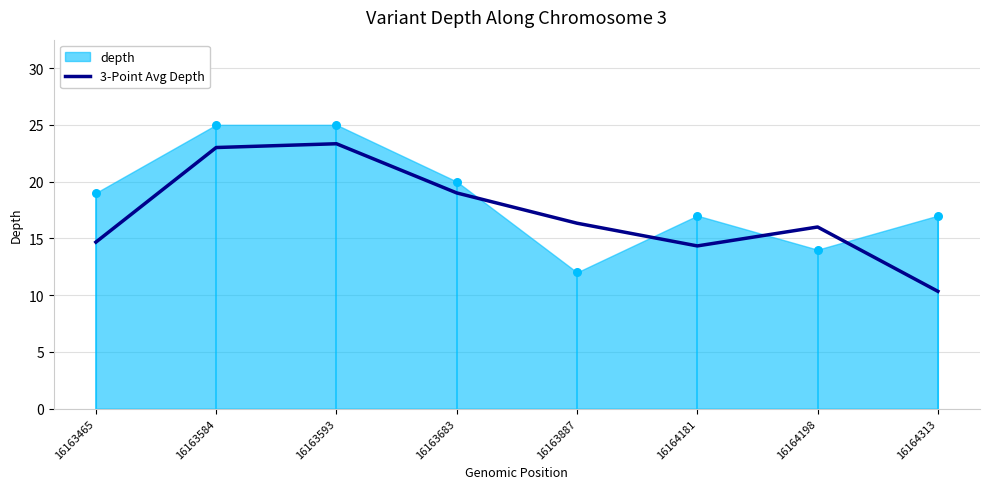

What is the change in value from 16164181 to 16164313?

-4.0